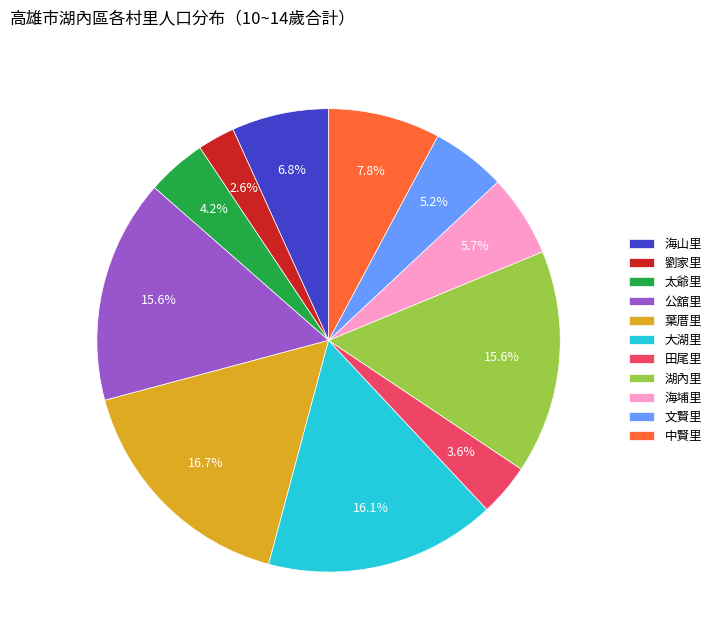

To the nearest percent, what portion does 大湖里 represent?

16%